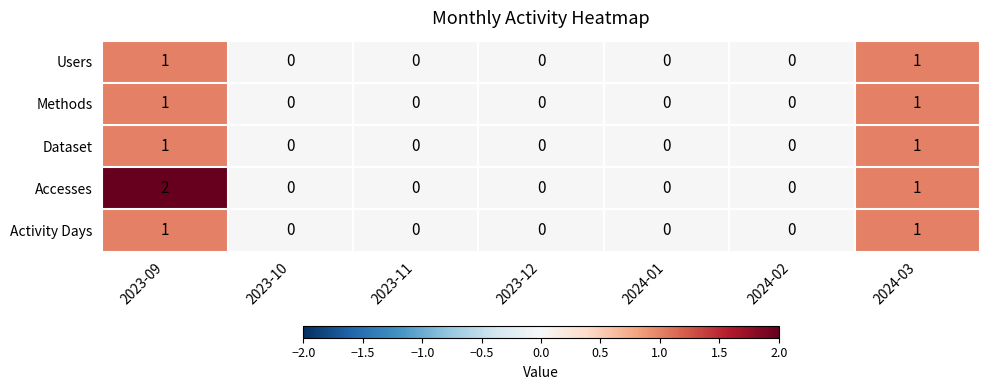

At which label is Accesses closest to 1?

2024-03